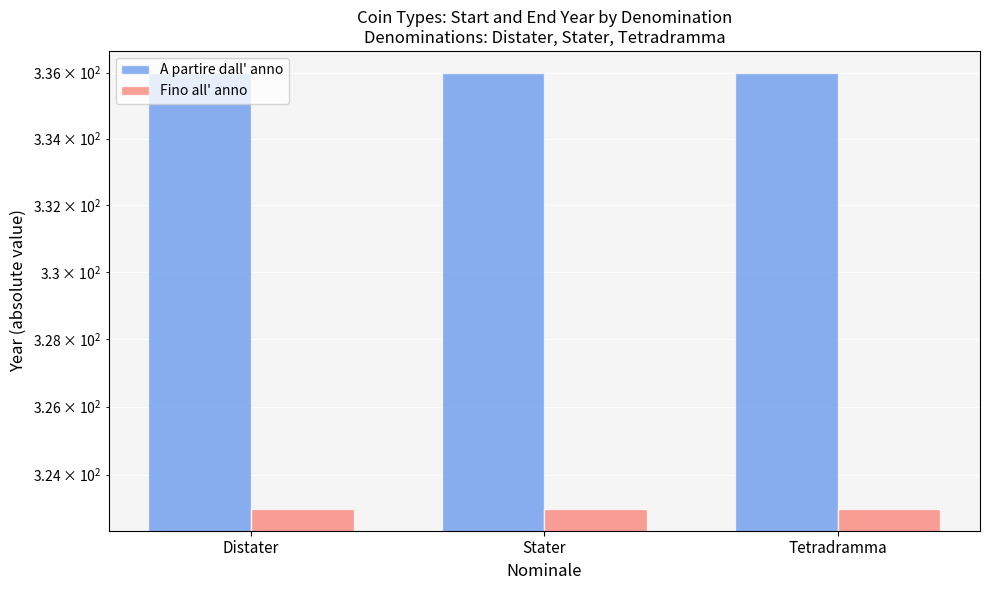

How many bars are there in total?

6